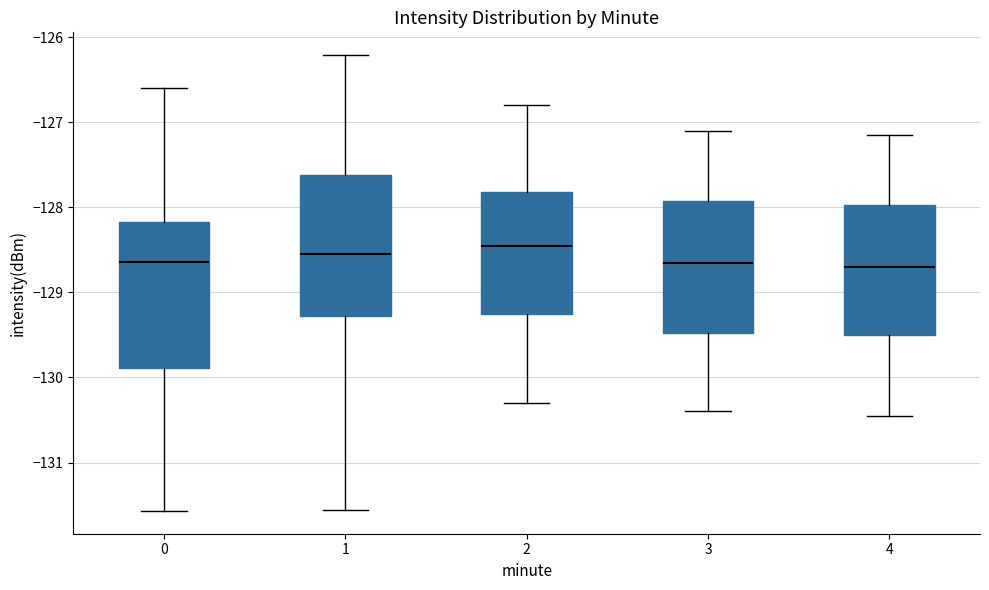

Which box has the highest median line?

2